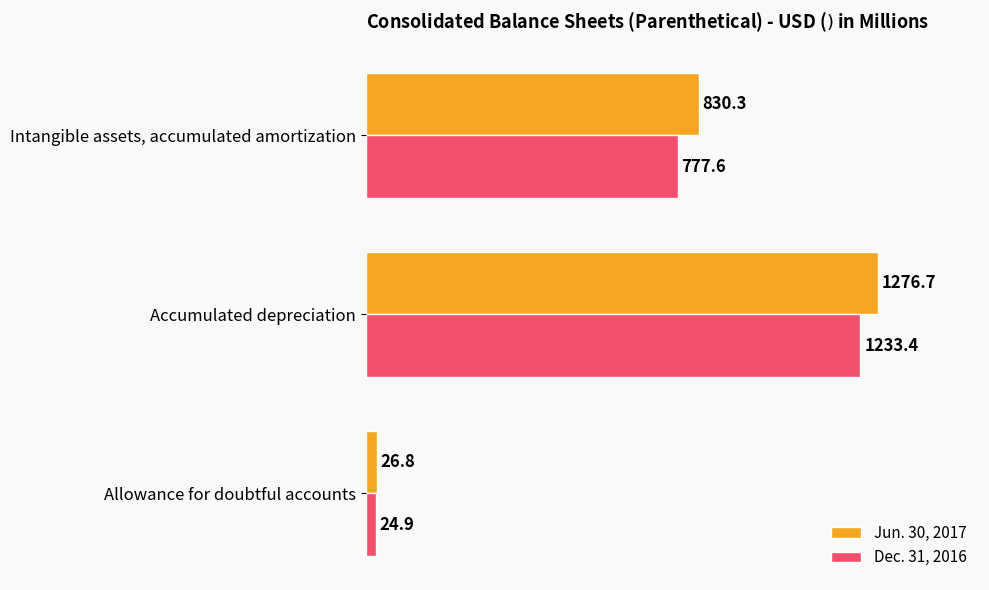

Is it true that Jun. 30, 2017 equals 1892.6 at Accumulated depreciation?

False